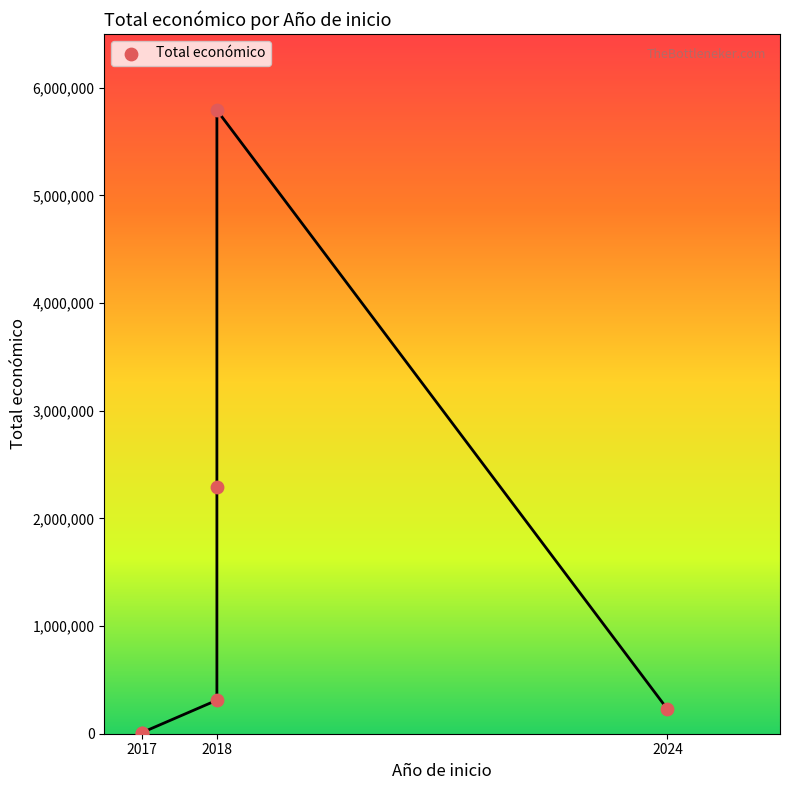

What Y value in the scatter plot is closest to 2898610?

2296067